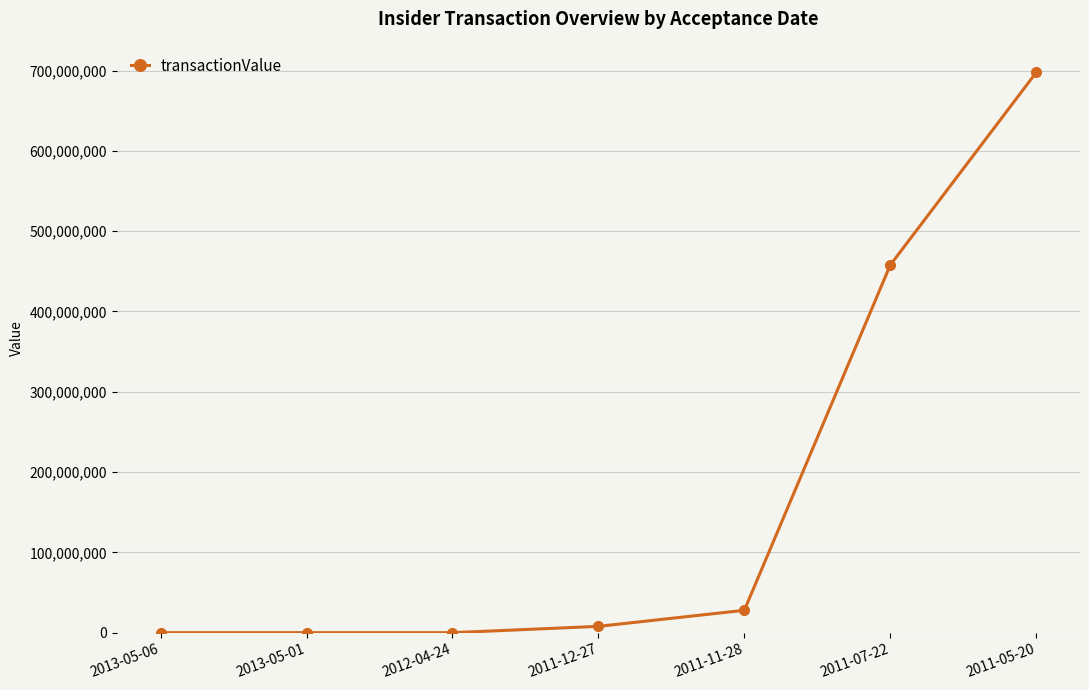

What is the value of the 7th point from the left?

697685765